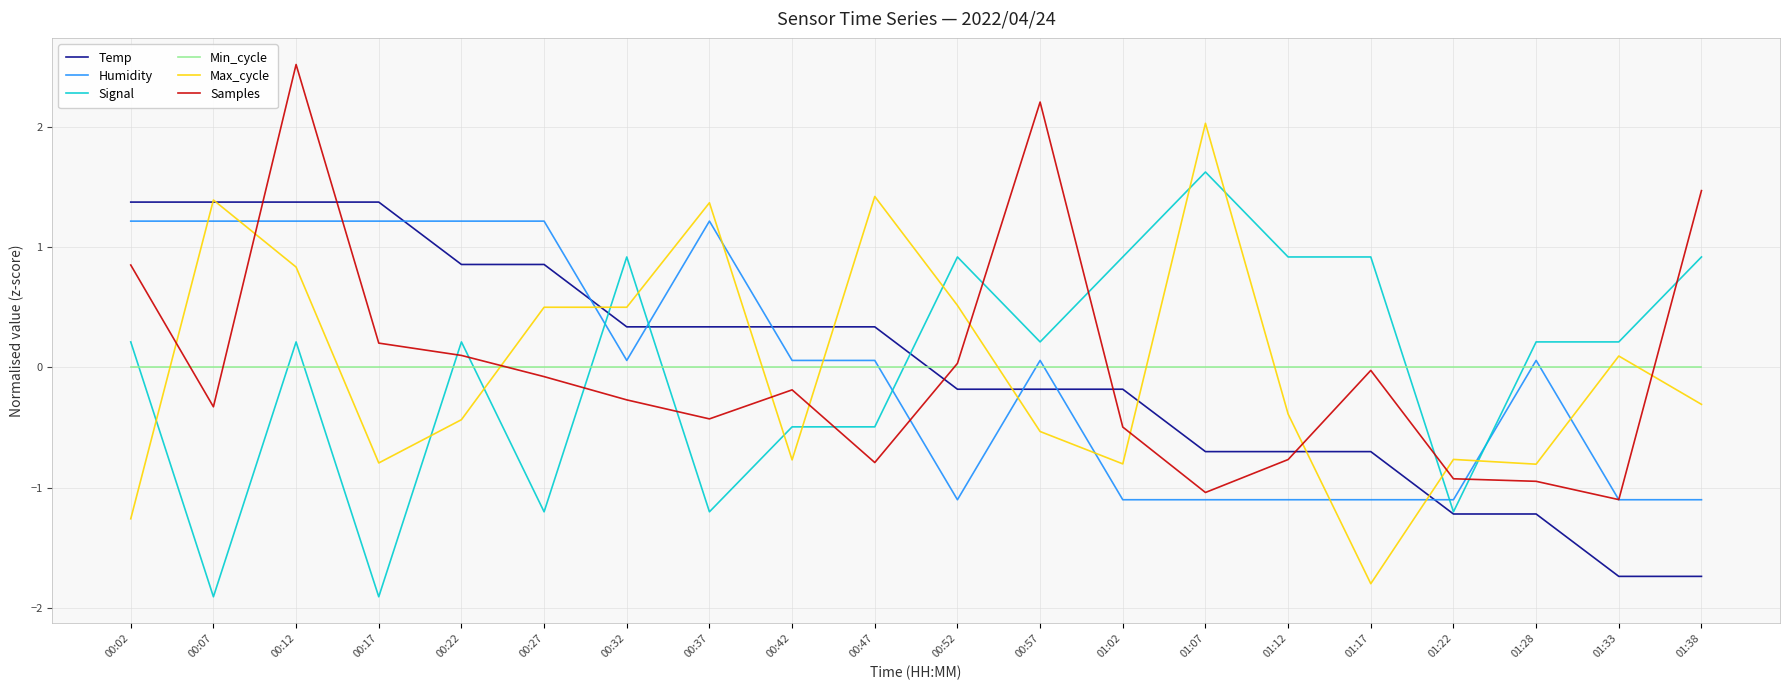

True or false: Temp has a value of 0.9 at 00:27.

True